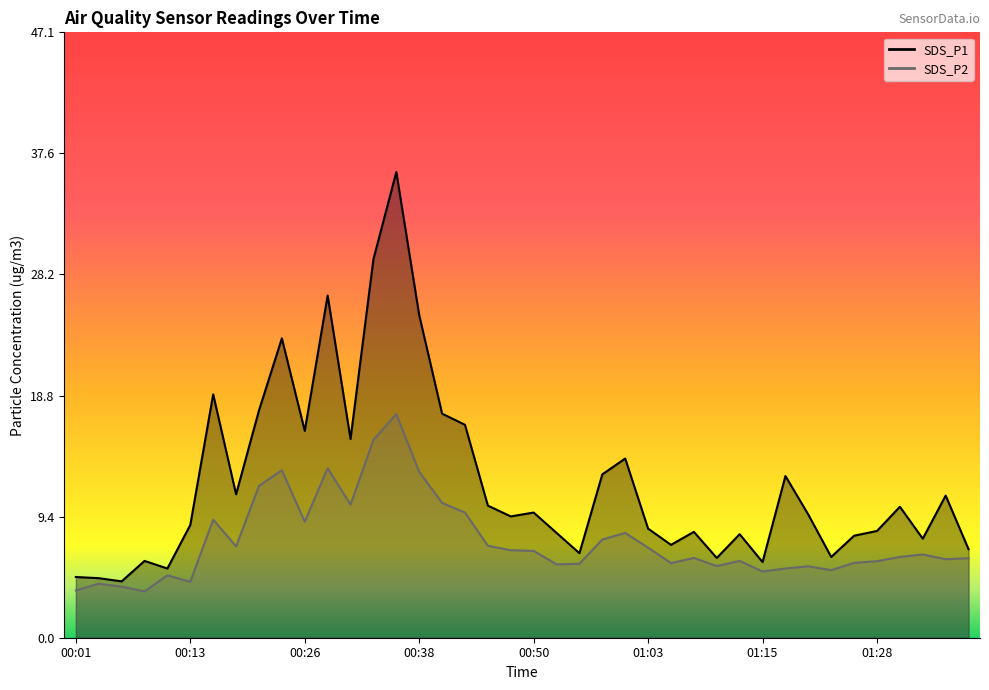

At which category is the sum across all series the highest?

00:36